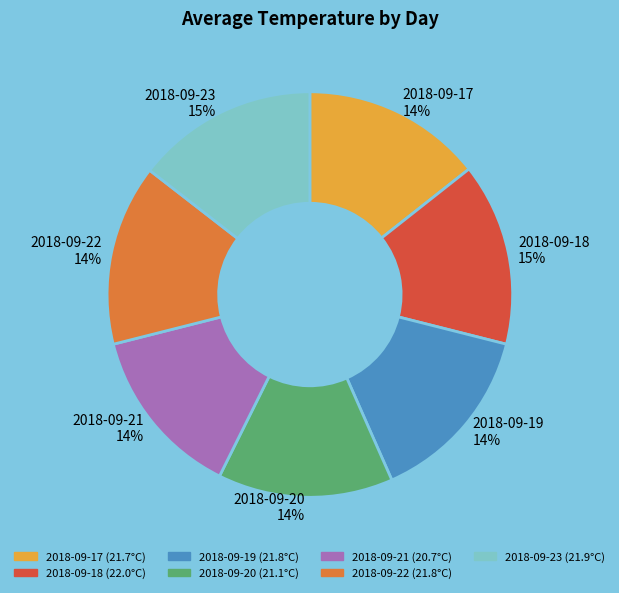

Is the sum of 2018-09-20 14% and 2018-09-19 14% greater than half?

No